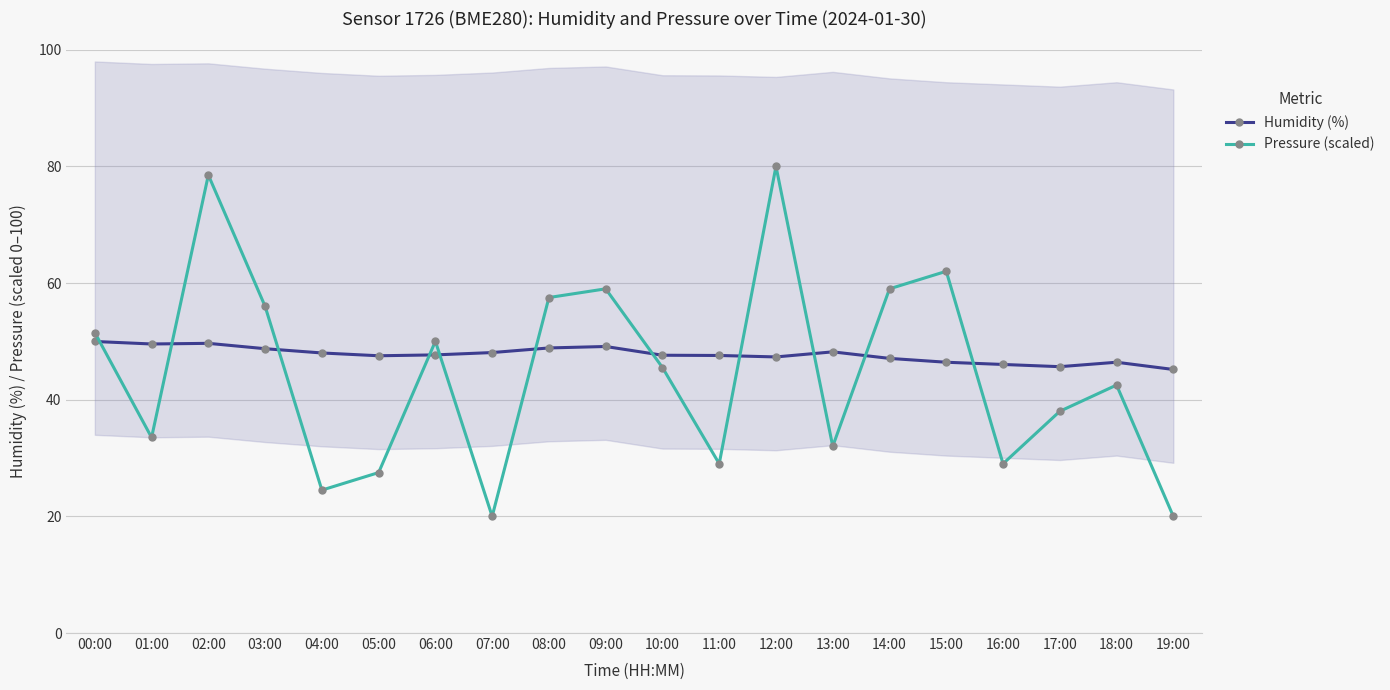

What is the maximum value shown in the chart?

80.0